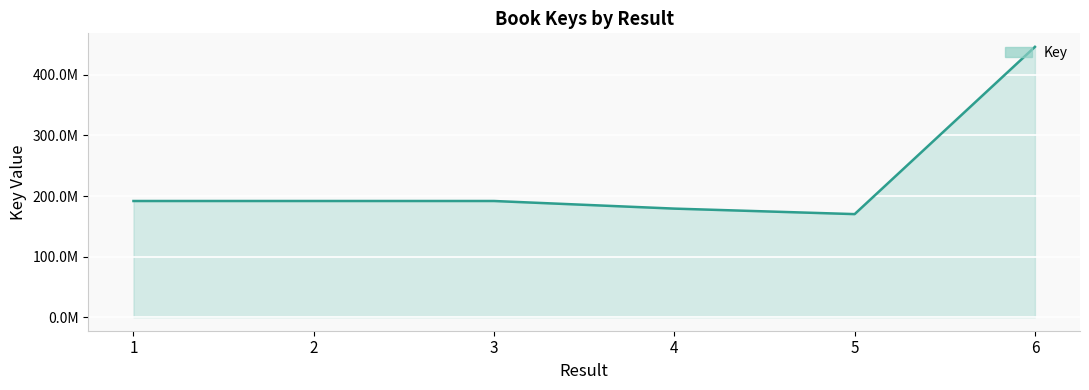

Approximately how many times larger is the value at 4 compared to 2?

0.9